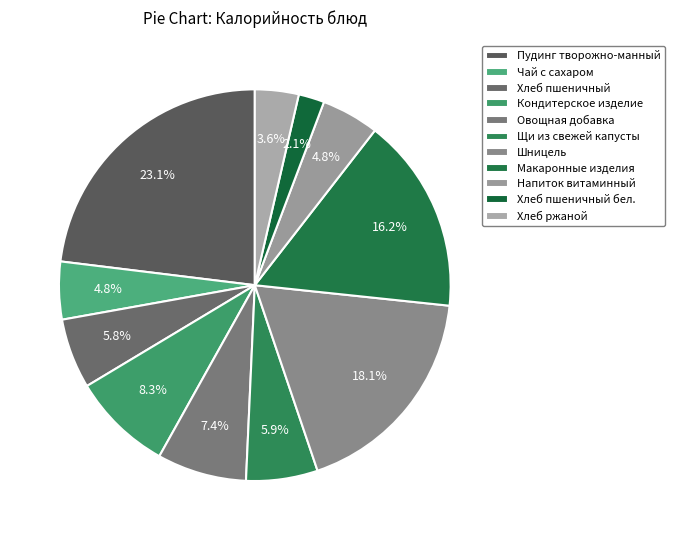

Does Напиток витаминный represent more than half of the total?

No